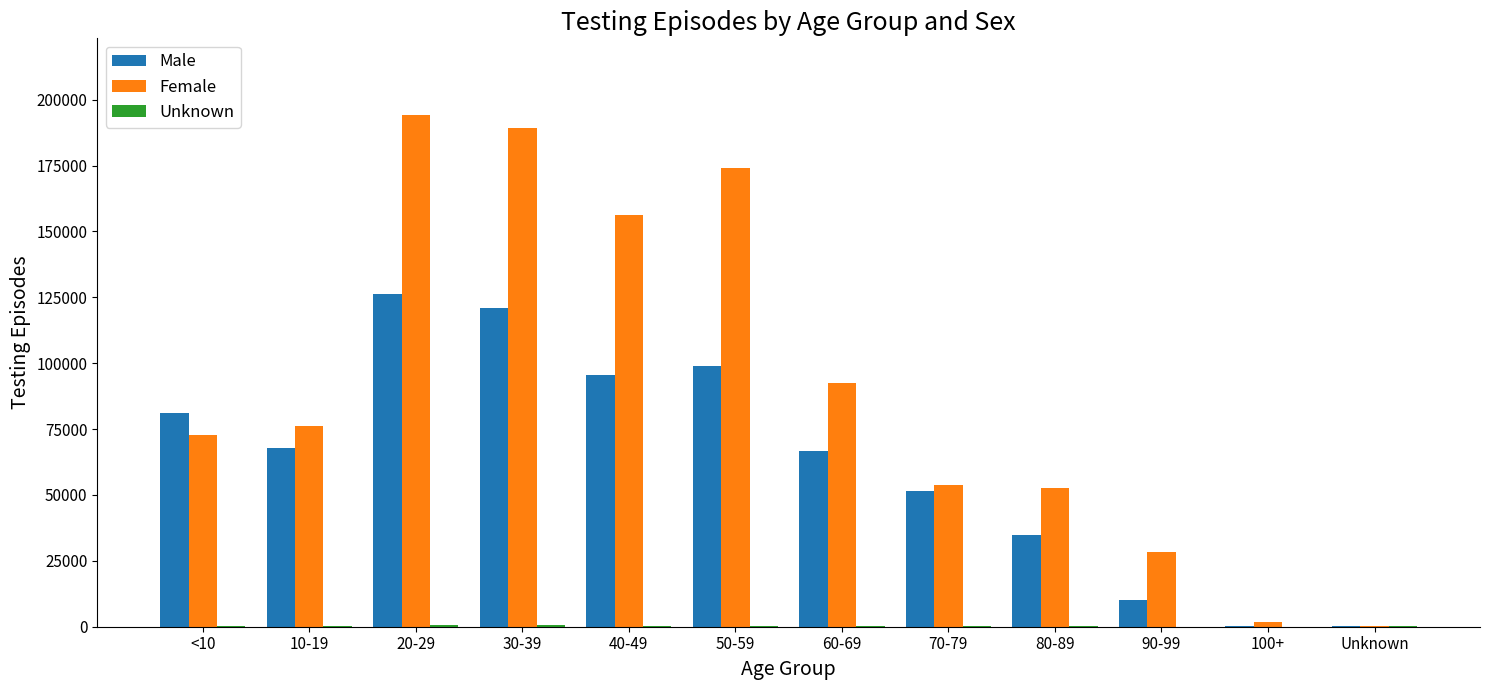

What is the sum of the Male values at 100+ and 40-49?

95941